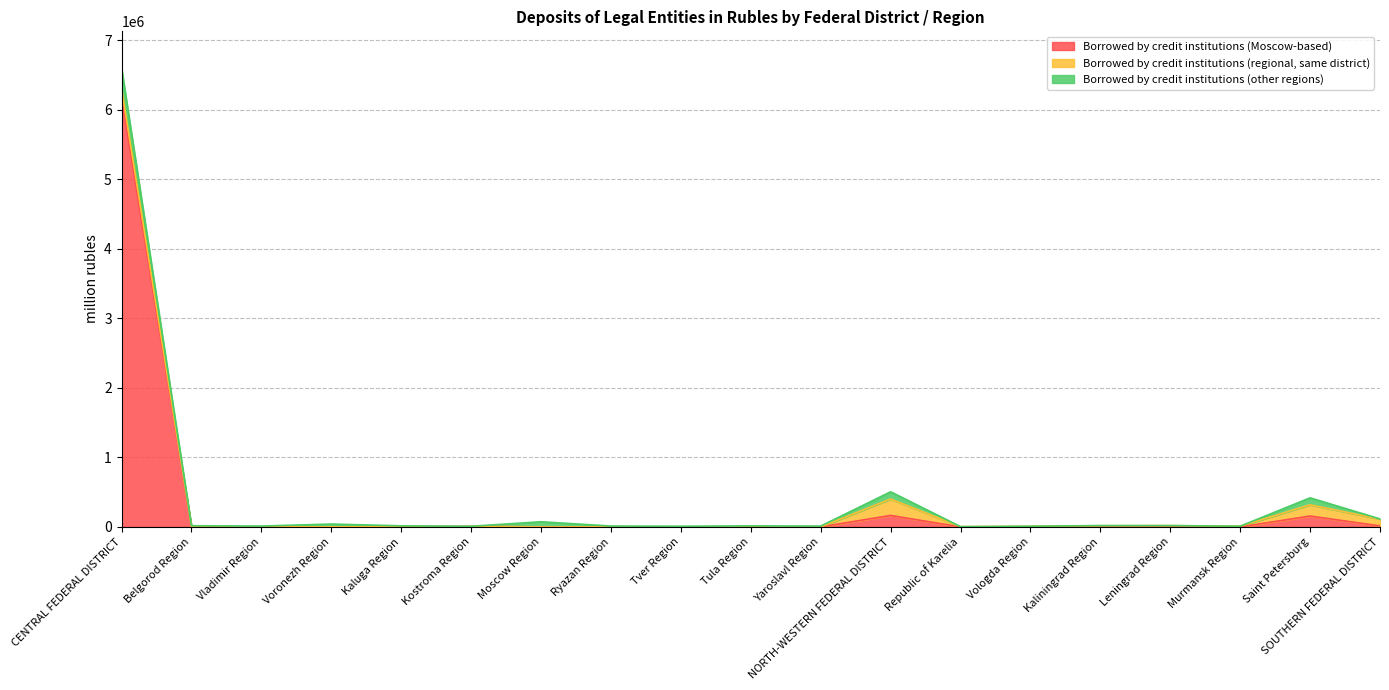

Reading left to right, list all the values displayed in this chart.

Borrowed by credit institutions (Moscow-based): CENTRAL FEDERAL DISTRICT=6176759	Belgorod Region=131	Vladimir Region=67	Voronezh Region=0	Kaluga Region=2452	Kostroma Region=6646	Moscow Region=303	Ryazan Region=109	Tver Region=0	Tula Region=11	Yaroslavl Region=493	NORTH-WESTERN FEDERAL DISTRICT=164828	Republic of Karelia=20	Vologda Region=630	Kaliningrad Region=6806	Leningrad Region=62	Murmansk Region=3	Saint Petersburg=156421	SOUTHERN FEDERAL DISTRICT=14246
Borrowed by credit institutions (regional, same district): CENTRAL FEDERAL DISTRICT=131851	Belgorod Region=1449	Vladimir Region=123	Voronezh Region=649	Kaluga Region=91	Kostroma Region=5	Moscow Region=41	Ryazan Region=24	Tver Region=336	Tula Region=186	Yaroslavl Region=69	NORTH-WESTERN FEDERAL DISTRICT=236092	Republic of Karelia=3848	Vologda Region=9461	Kaliningrad Region=9864	Leningrad Region=18561	Murmansk Region=10403	Saint Petersburg=161356	SOUTHERN FEDERAL DISTRICT=98172
Borrowed by credit institutions (other regions): CENTRAL FEDERAL DISTRICT=291414	Belgorod Region=15073	Vladimir Region=12132	Voronezh Region=40546	Kaluga Region=13008	Kostroma Region=2766	Moscow Region=73785	Ryazan Region=12382	Tver Region=9647	Tula Region=14809	Yaroslavl Region=11263	NORTH-WESTERN FEDERAL DISTRICT=104140	Republic of Karelia=371	Vologda Region=0	Kaliningrad Region=2732	Leningrad Region=515	Murmansk Region=3	Saint Petersburg=100292	SOUTHERN FEDERAL DISTRICT=2752